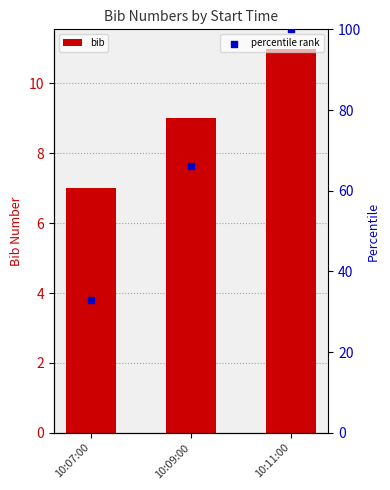

What is the total value across all series at 10:09:00?

75